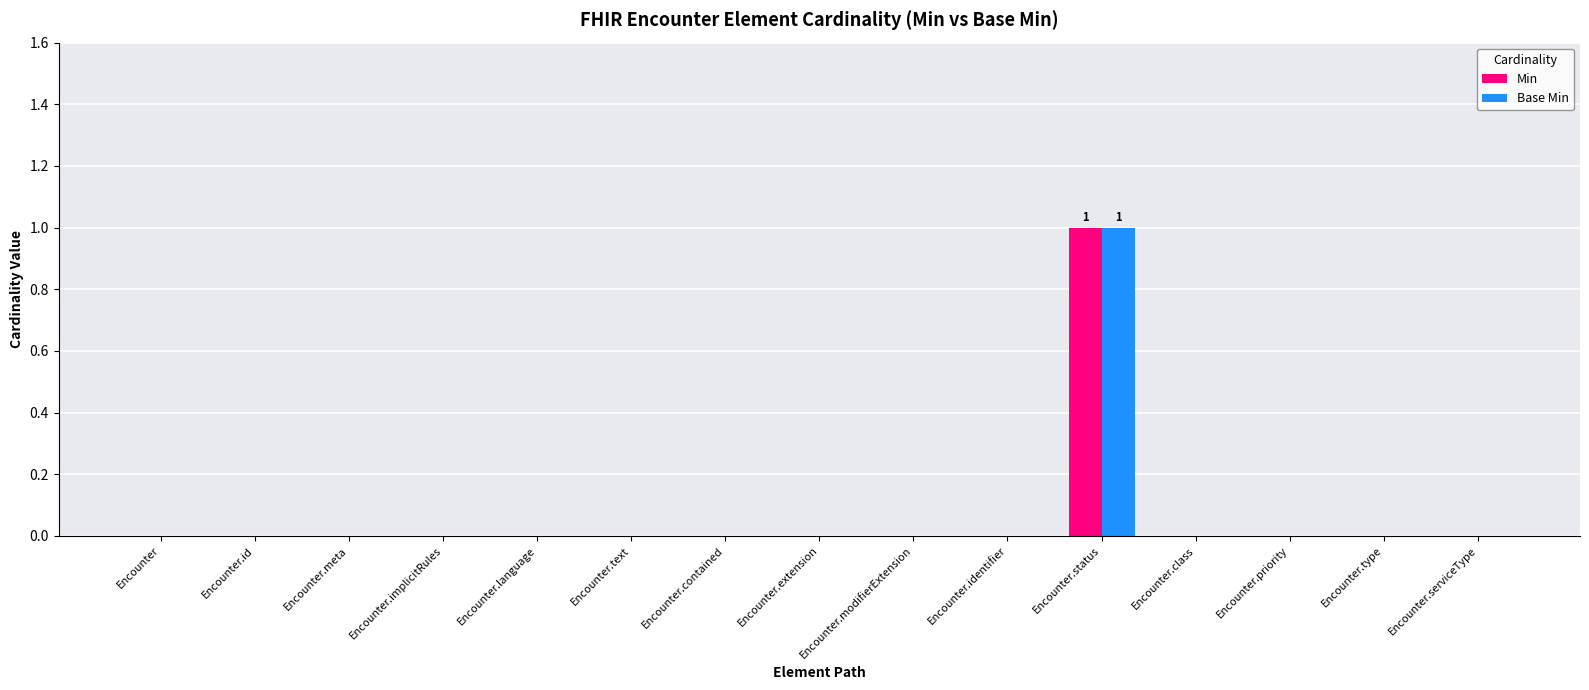

At which category is the sum across all series the highest?

Encounter.status